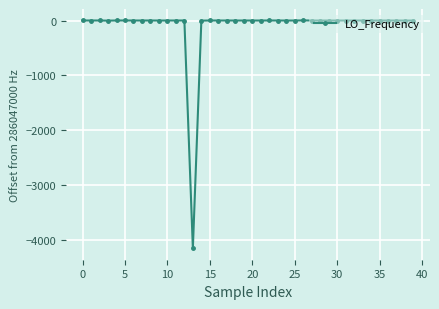

What is the sum of all values?

-4129.8